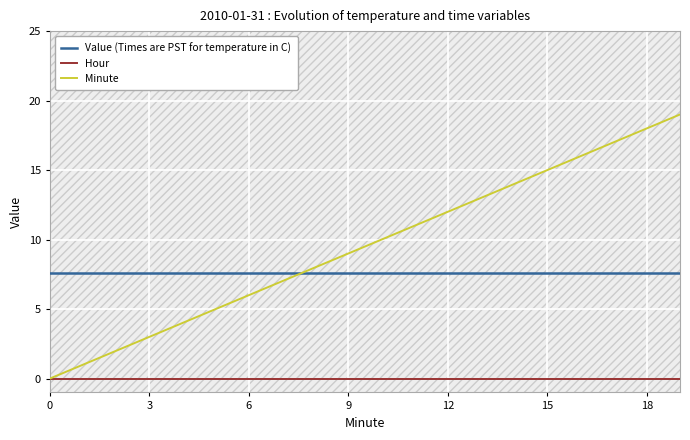

What is the sum of all Minute values?

190.0